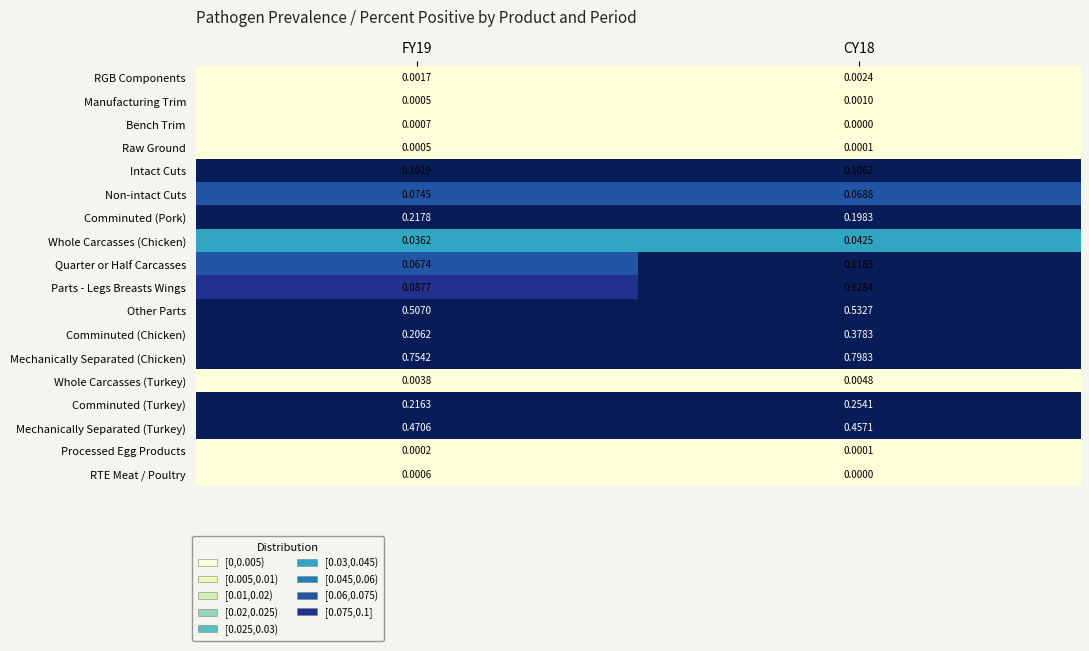

At how many categories does at least one series exceed 0?

2